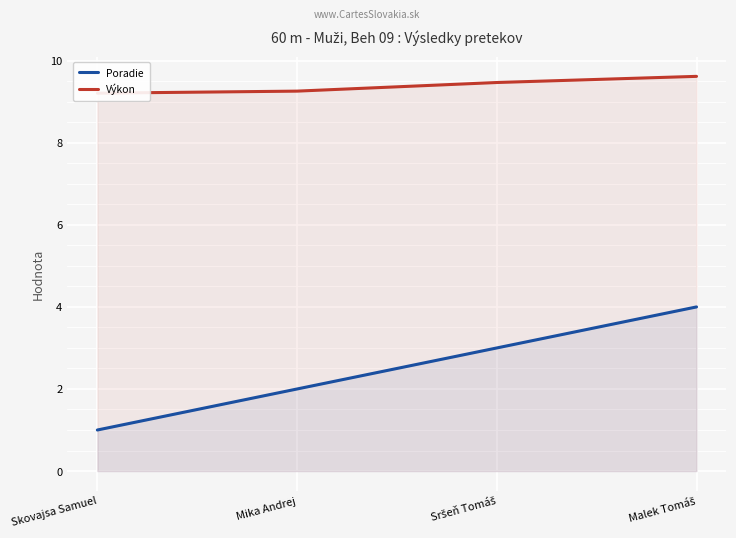

At which category is the sum across all series the highest?

Malek Tomáš